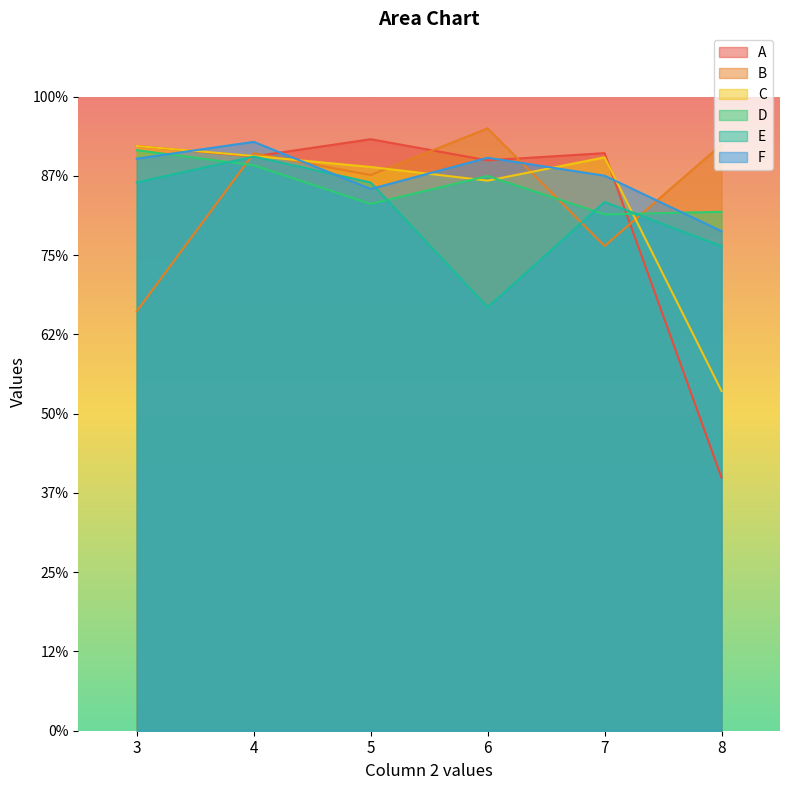

List the labels in order of D value, largest first.

3, 4, 6, 5, 8, 7